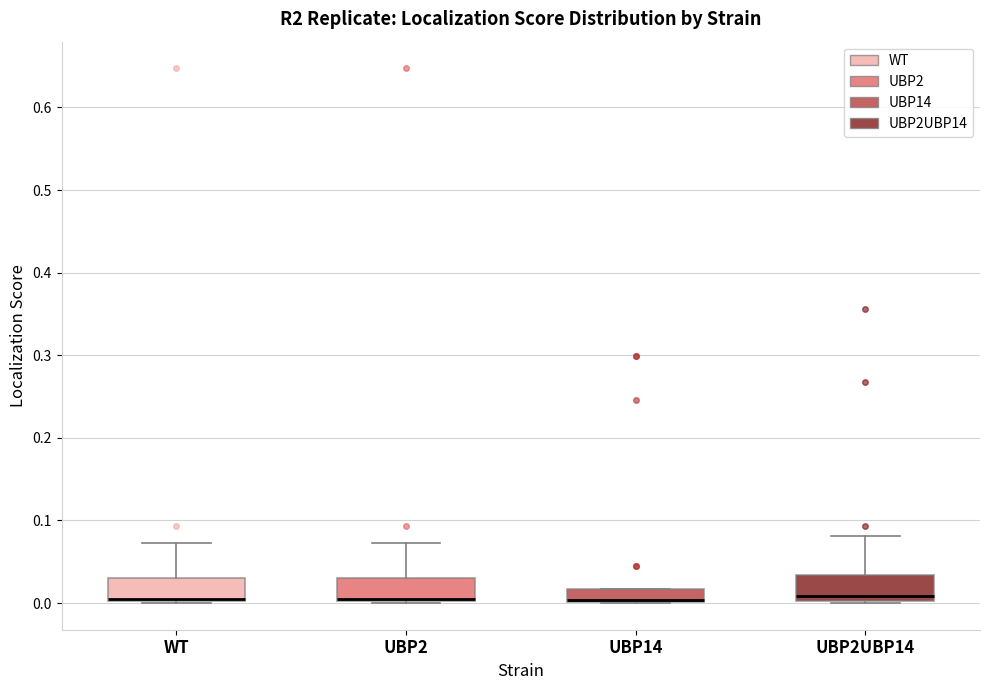

Where is the lower edge of the box for UBP14 on the y-axis? The values are not printed on the chart, so give them approximately, as read against the axis.

0.00